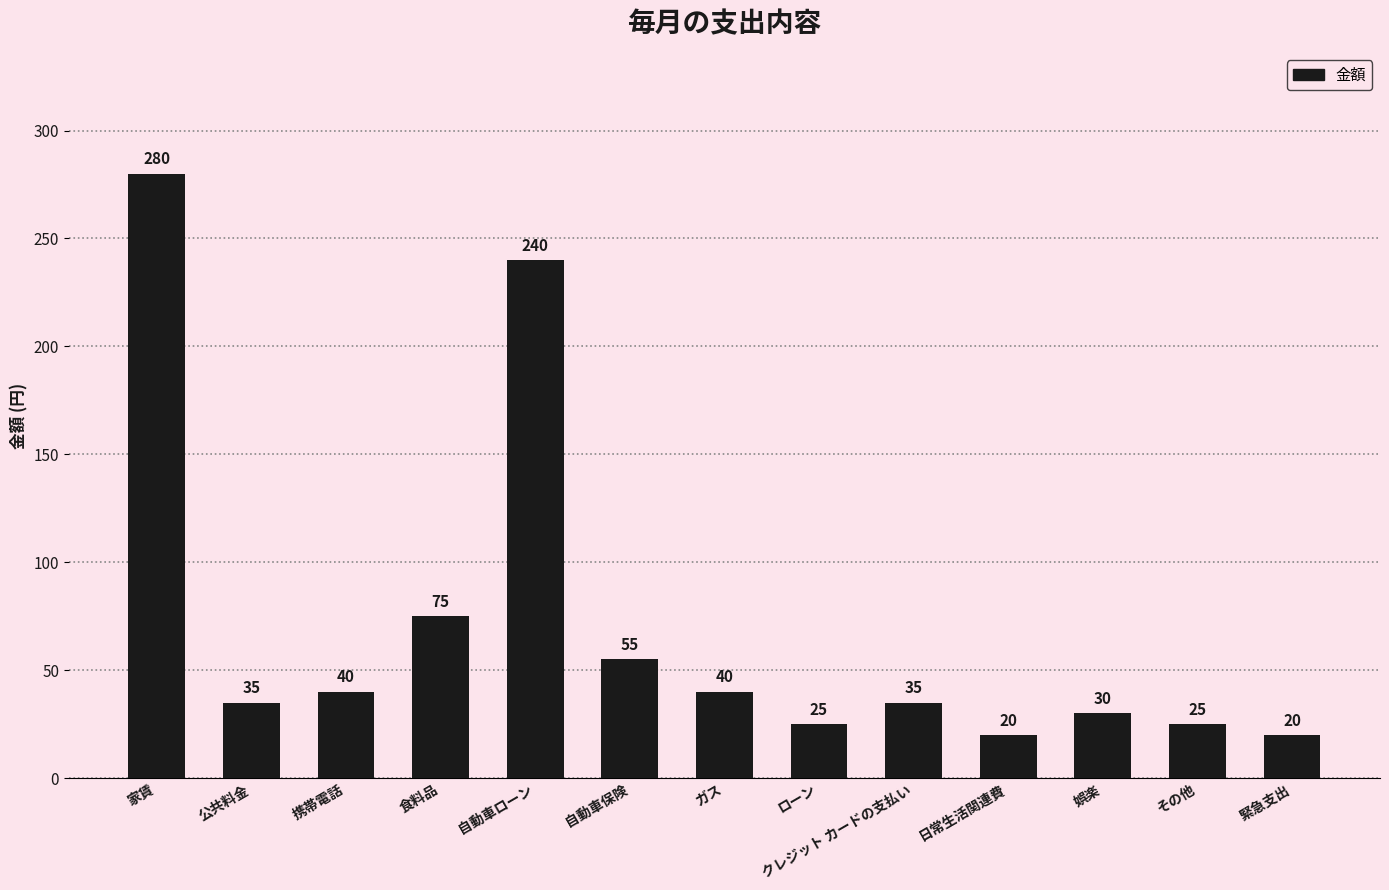

Which has a higher value, 娯楽 or 食料品?

食料品